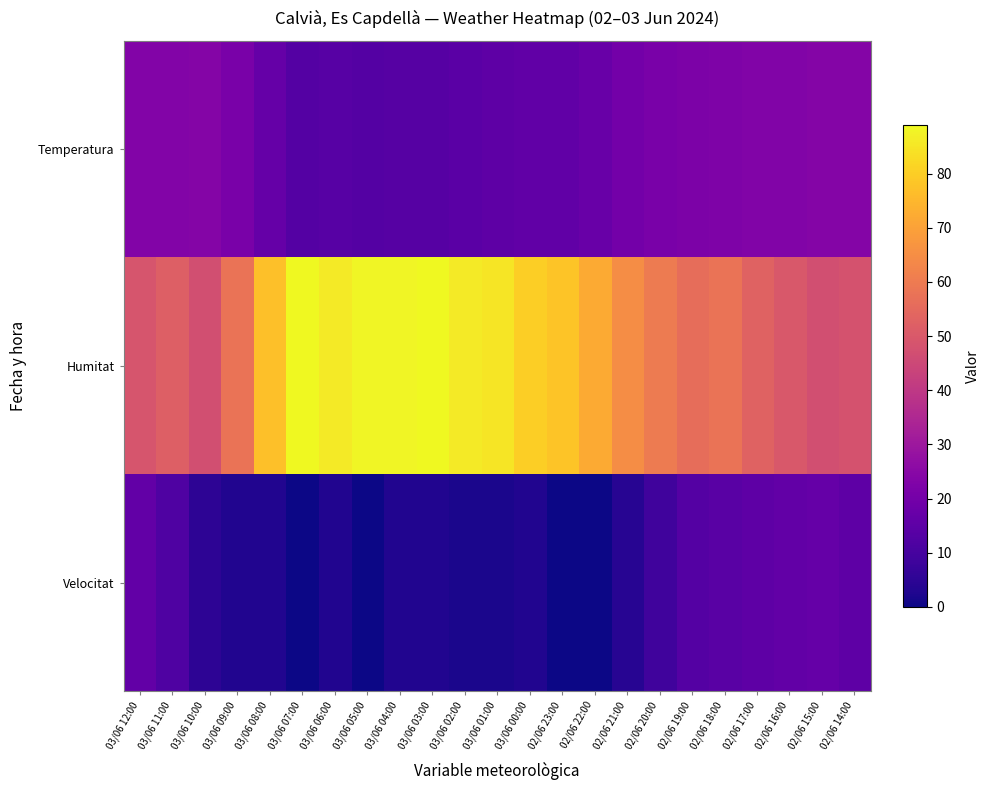

What is the difference between the highest and lowest values at 02/06 20:00?

51.0